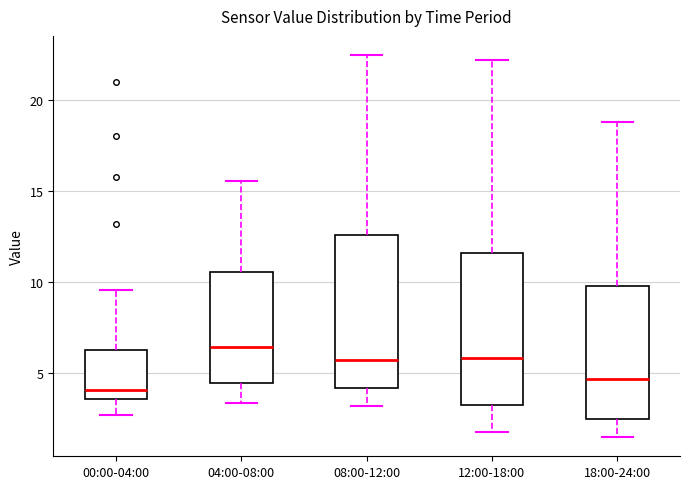

Reading left to right, transcribe this box plot: for each box, give where its median line is, the range the box spans, and where its two whiskers end, as read against the y-axis. The values are not printed on the chart, so give them approximately, as read against the axis.

00:00-04:00: median 4.0, box 3.5 to 6.5, whiskers 2.5 to 9.5
04:00-08:00: median 6.5, box 4.5 to 10.5, whiskers 3.5 to 15.5
08:00-12:00: median 6.0, box 4.0 to 12.5, whiskers 3.0 to 22.5
12:00-18:00: median 6.0, box 3.5 to 11.5, whiskers 2.0 to 22.0
18:00-24:00: median 4.5, box 2.5 to 10.0, whiskers 1.5 to 19.0